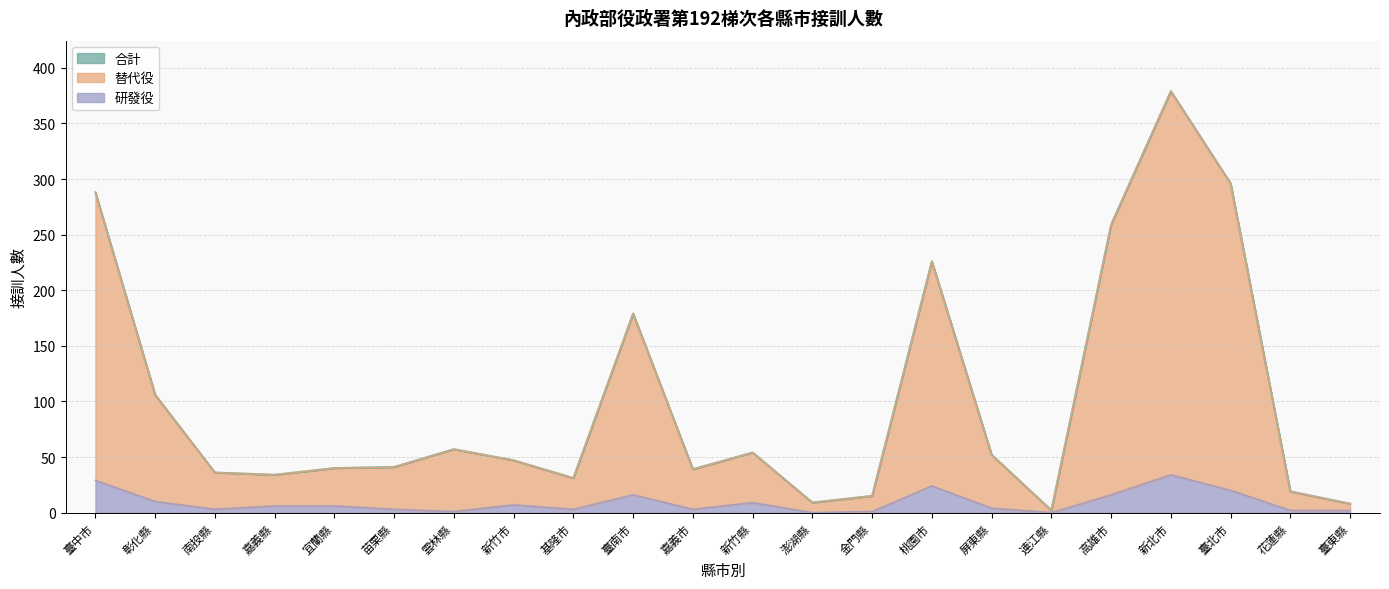

Does the chart display data point markers on the line(s)?

No